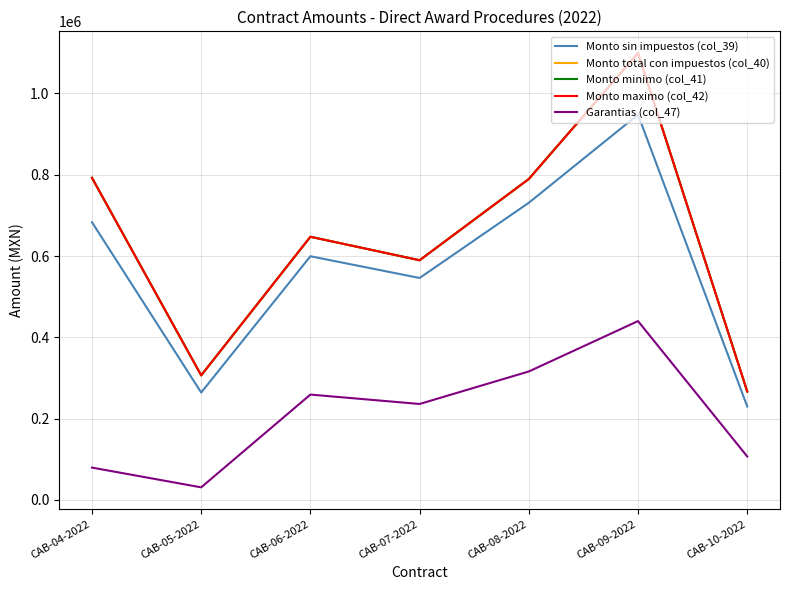

Does the chart display data point markers on the line(s)?

No